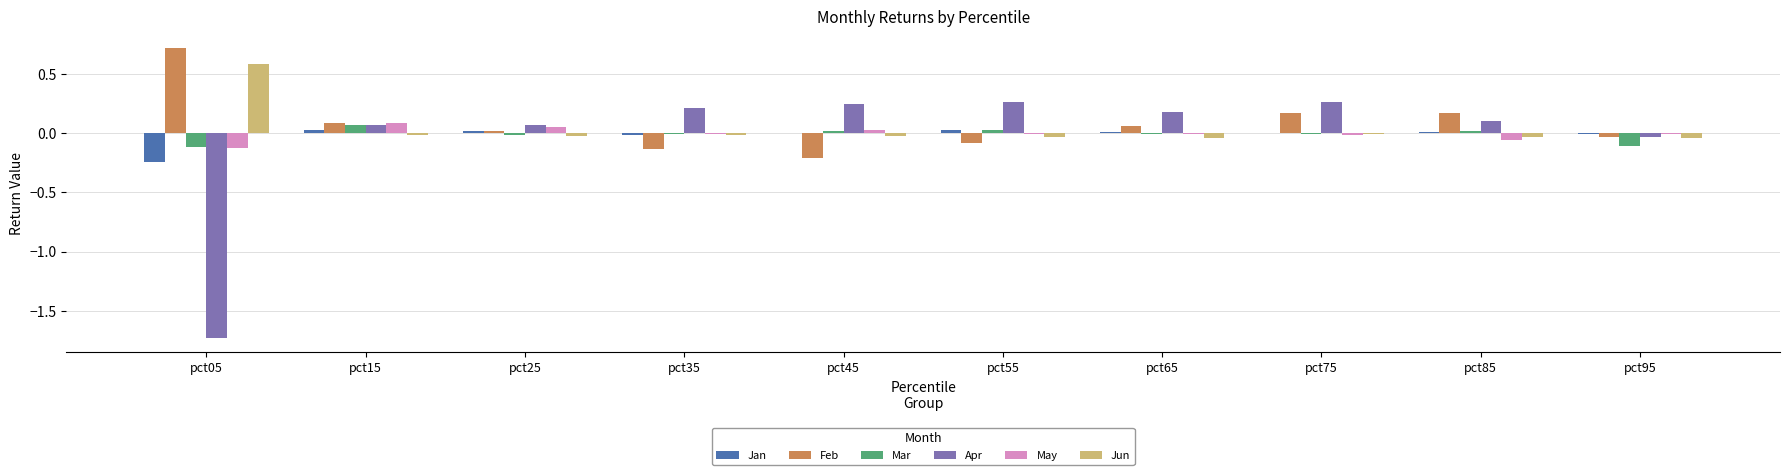

Which label corresponds to the largest value in the chart?

pct05